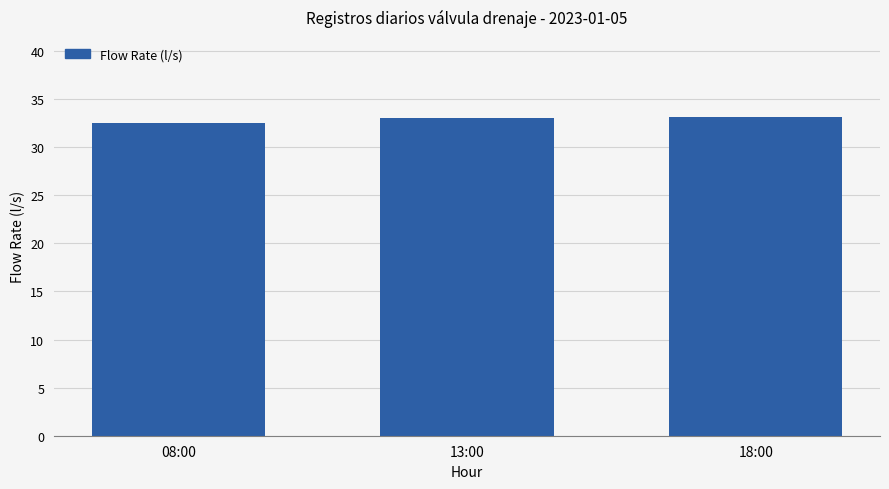

What is the average value?

32.9